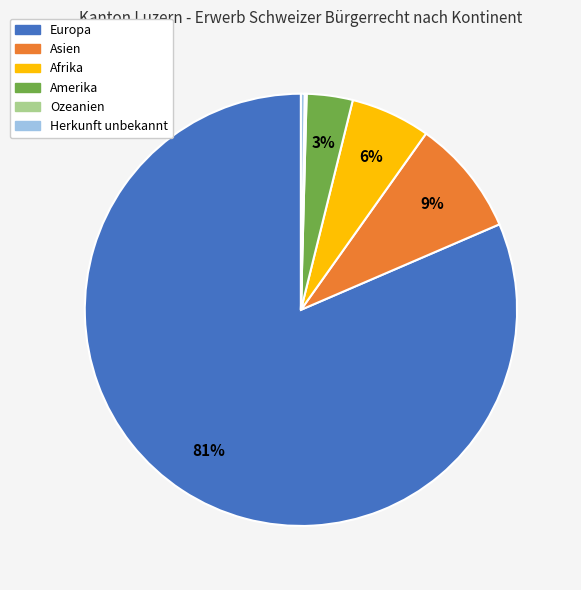

Which slice is the largest?

Europa